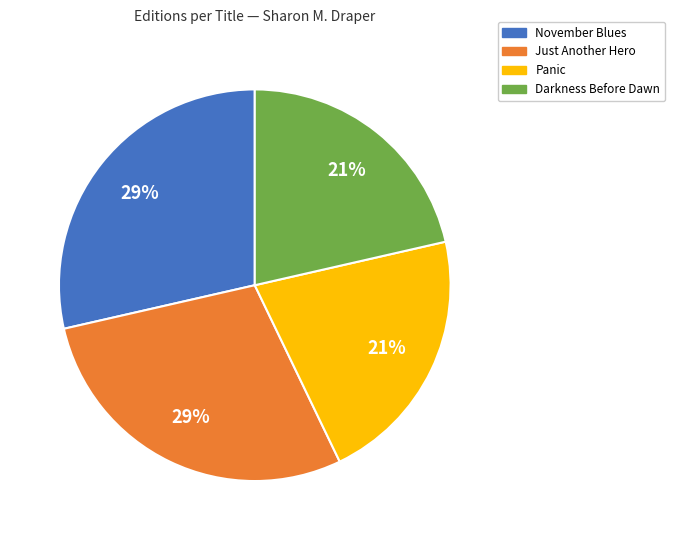

Is there a majority slice in this chart?

No